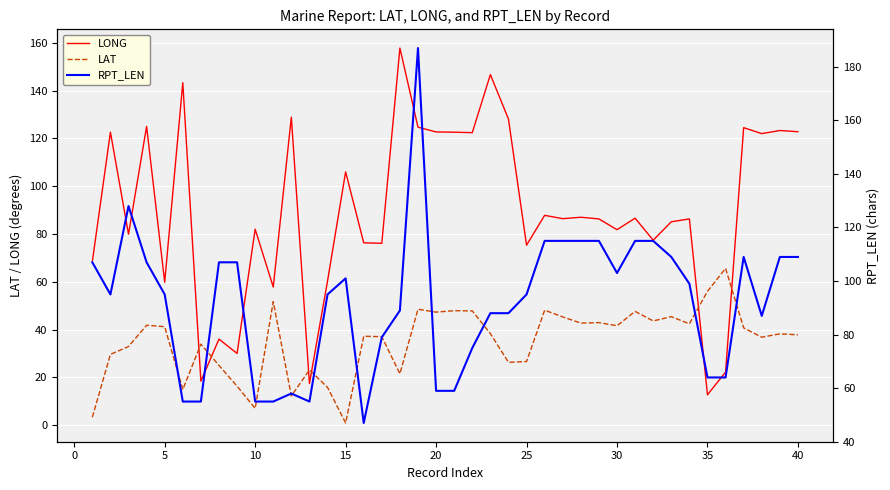

What is the smallest value displayed?

0.9